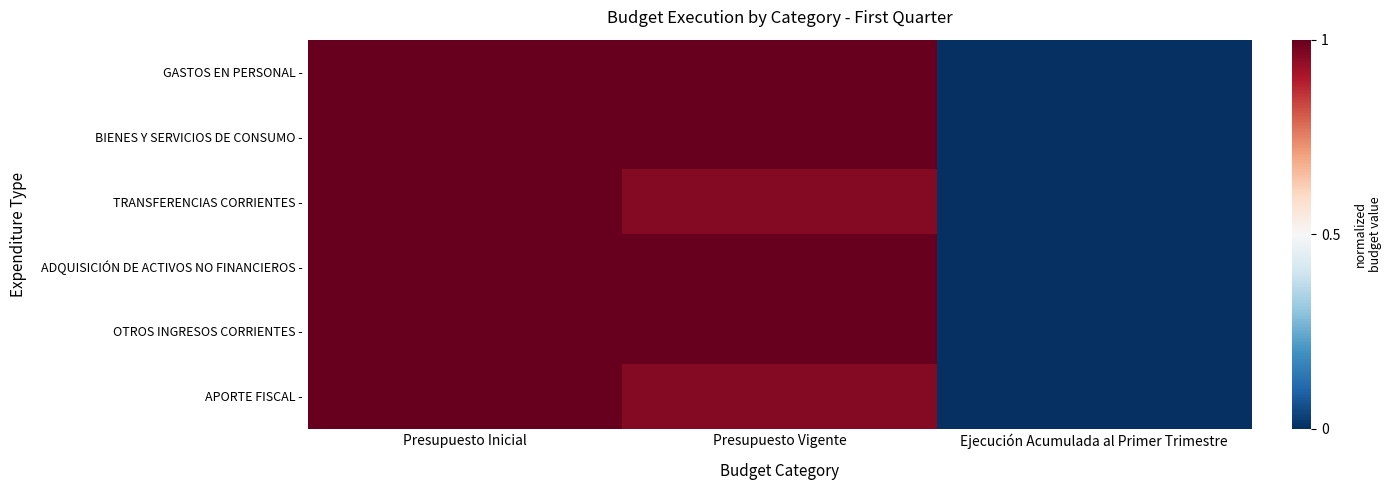

Count the number of data series in this chart.

6